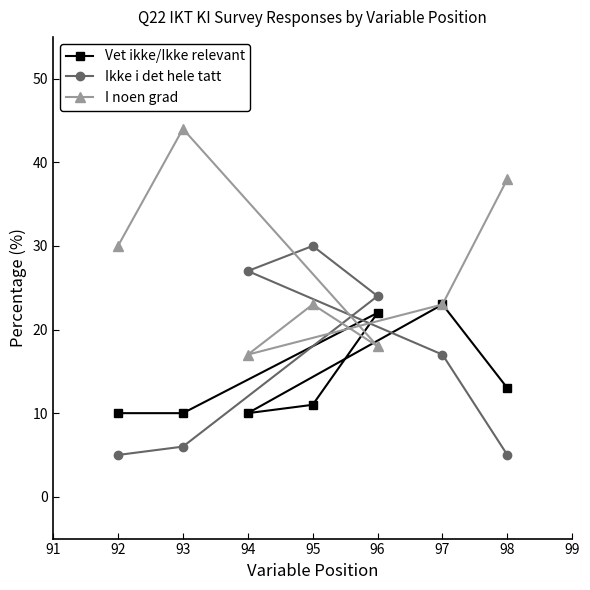

What is the value of the Vet ikke/Ikke relevant point at the 5th from the left?

22